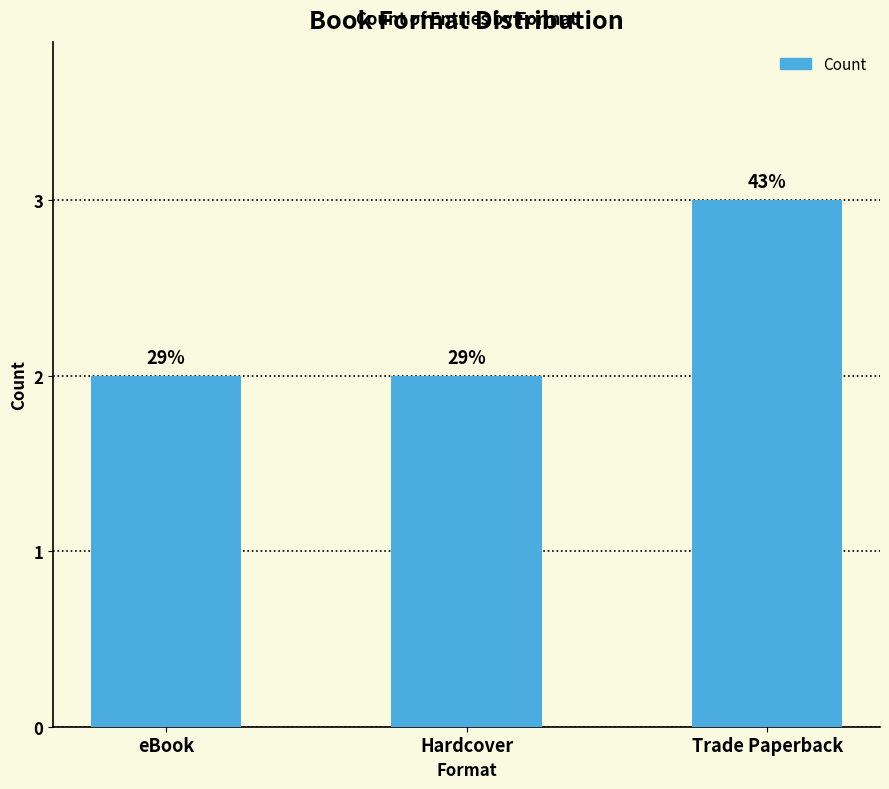

What position from the left is eBook?

1